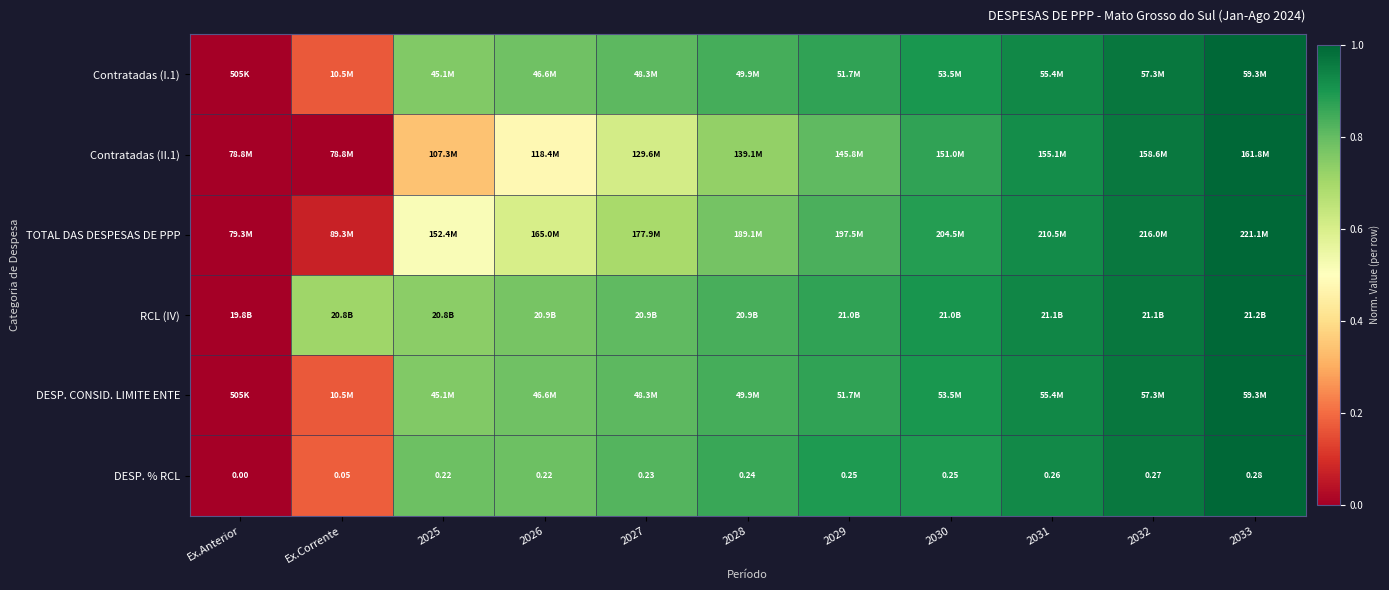

Which has a higher value, Ex.Corrente or 2030?

2030